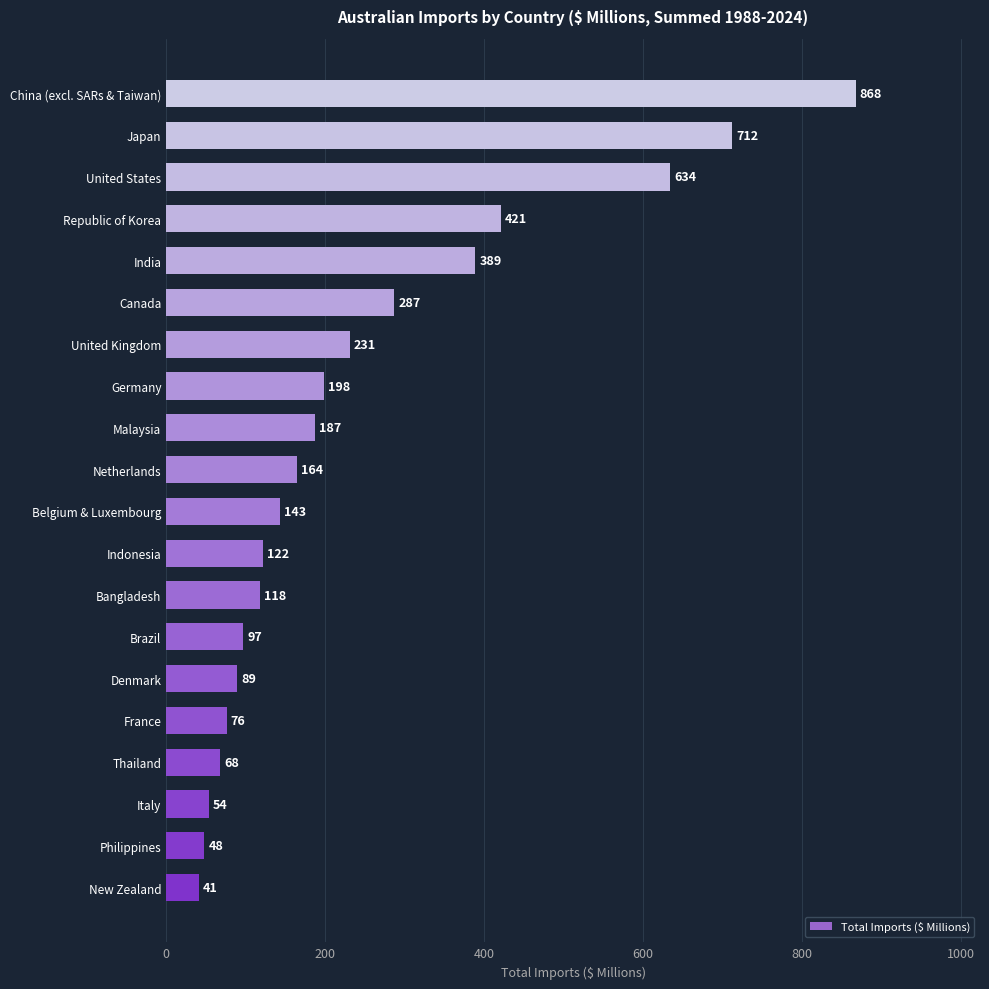

What is the ratio of the value at Netherlands to the value at India?

0.4